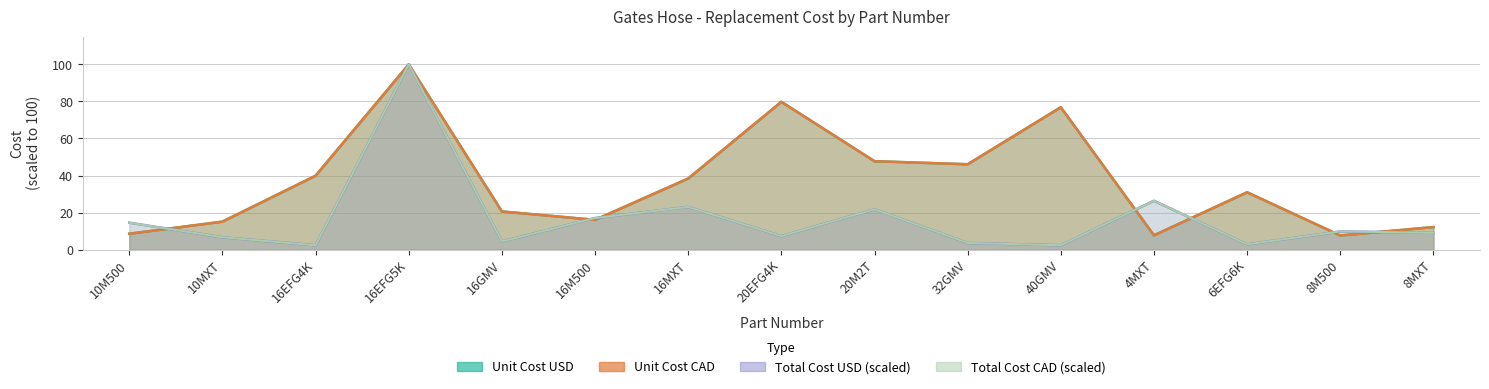

Is the value of Unit Cost CAD at 20EFG4K greater than the value of Total Cost USD at 16GMV?

Yes